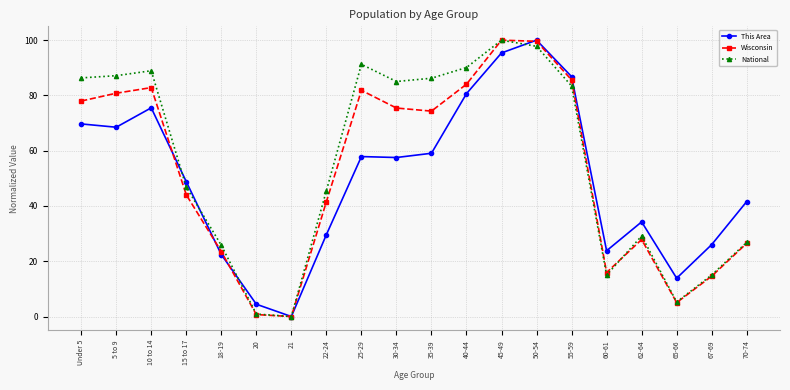

What position from the right is 60-61?

5